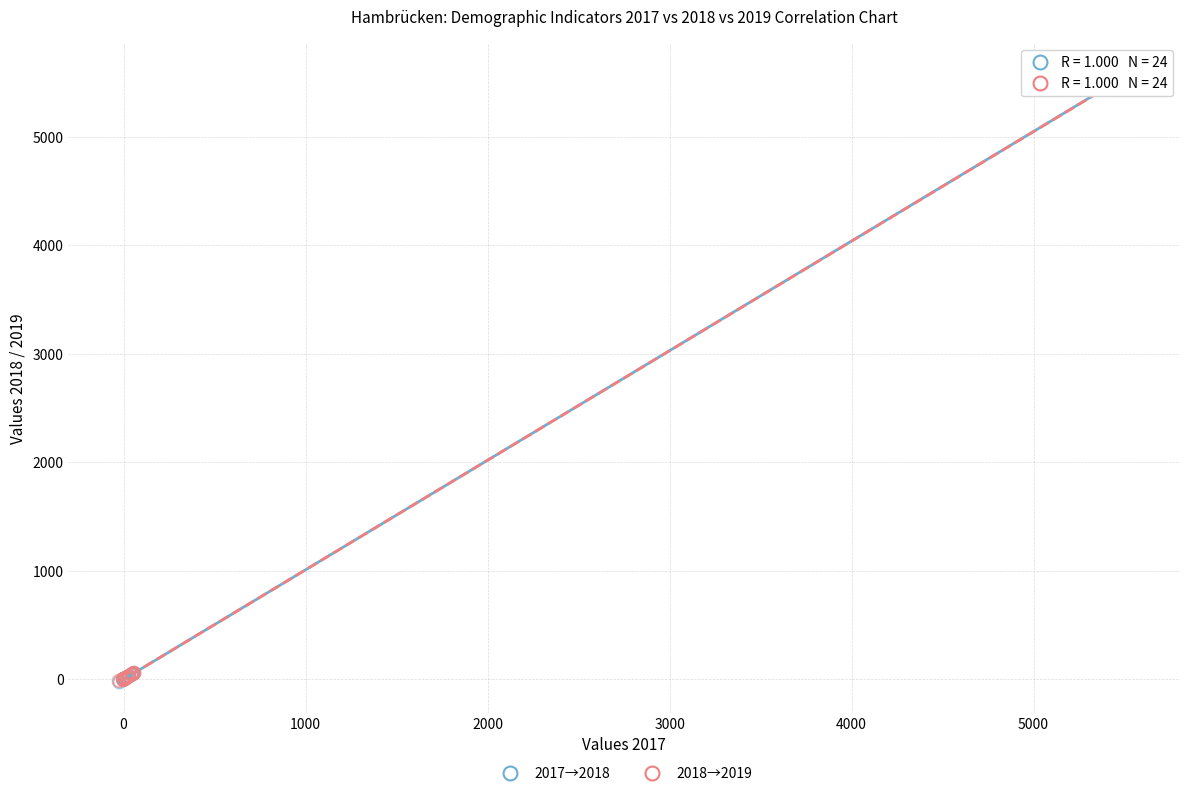

Which series has the widest spread of Y values?

2018→2019